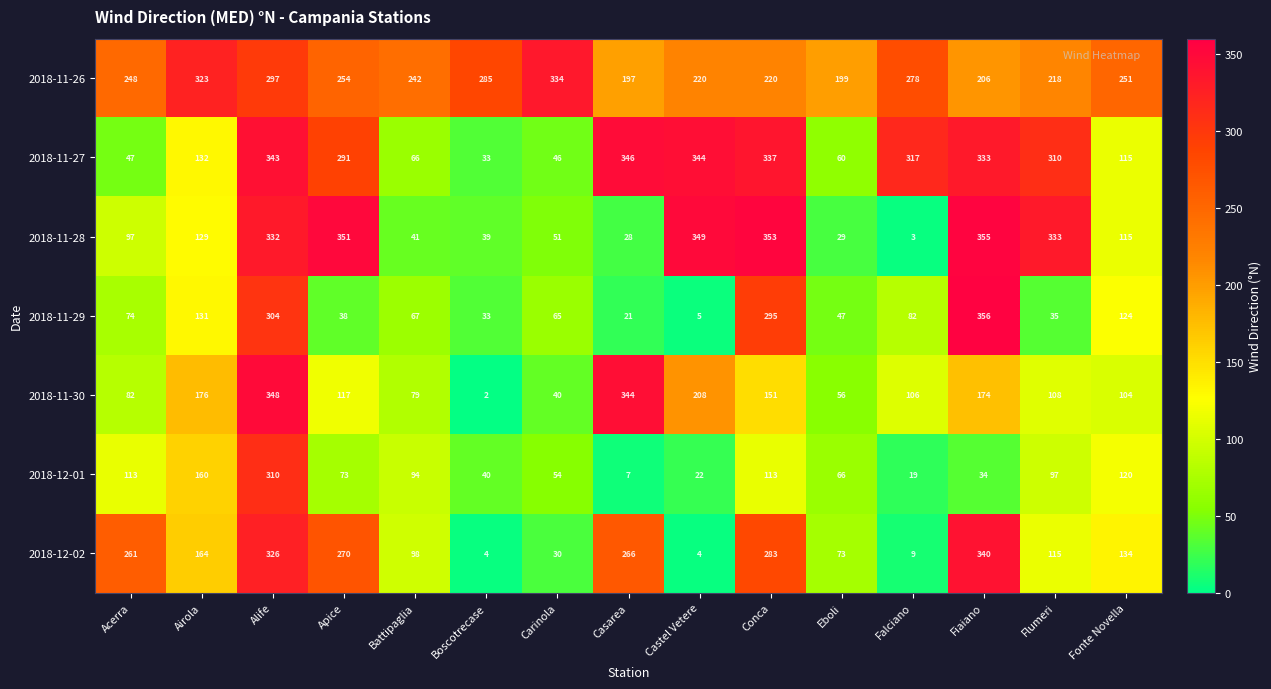

What is the difference between the maximum and minimum values in the 2018-11-28 series?

352